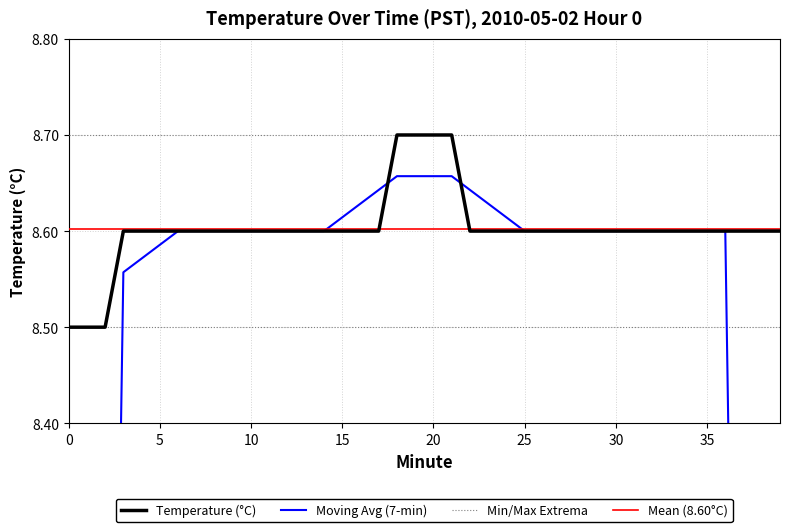

What is the highest value of the Temperature (°C) series?

8.7